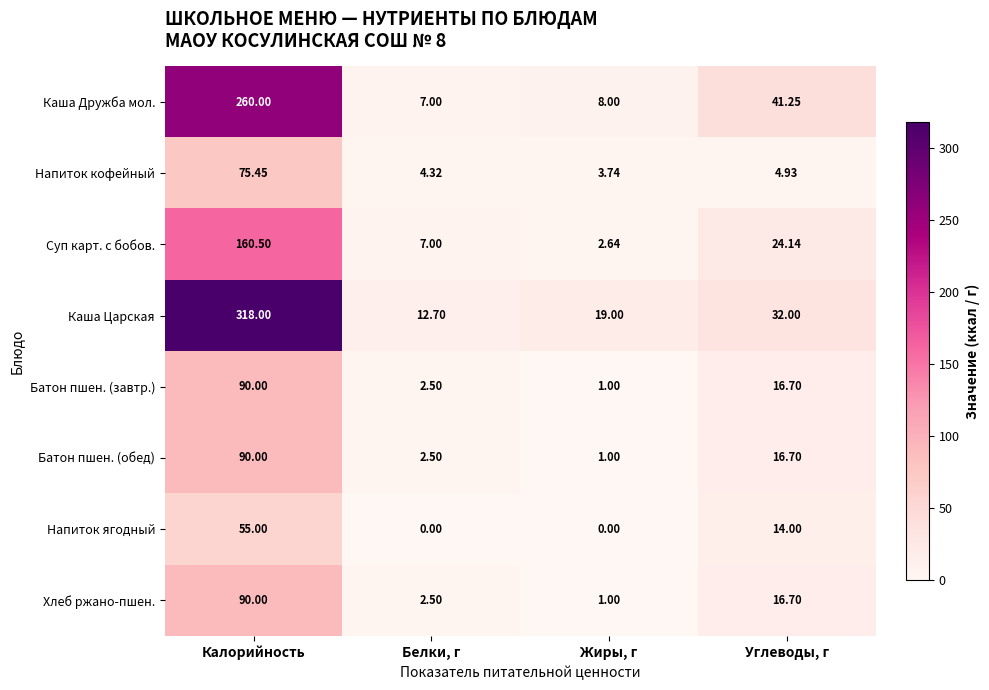

List the labels in order of Каша Царская value, smallest first.

Белки, г, Жиры, г, Углеводы, г, Калорийность